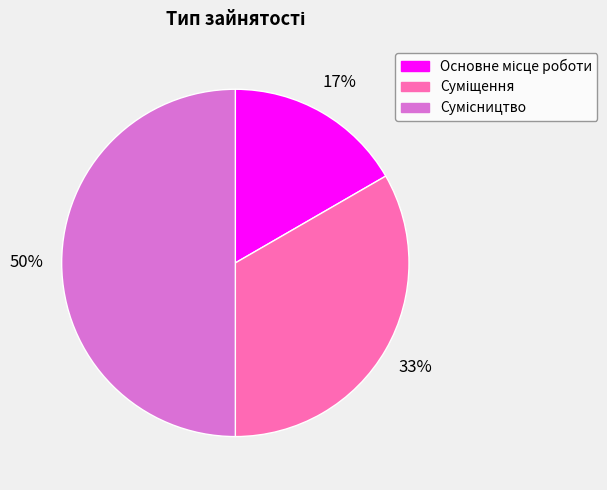

To the nearest percent, what is the difference between the largest and smallest slice percentages?

33%